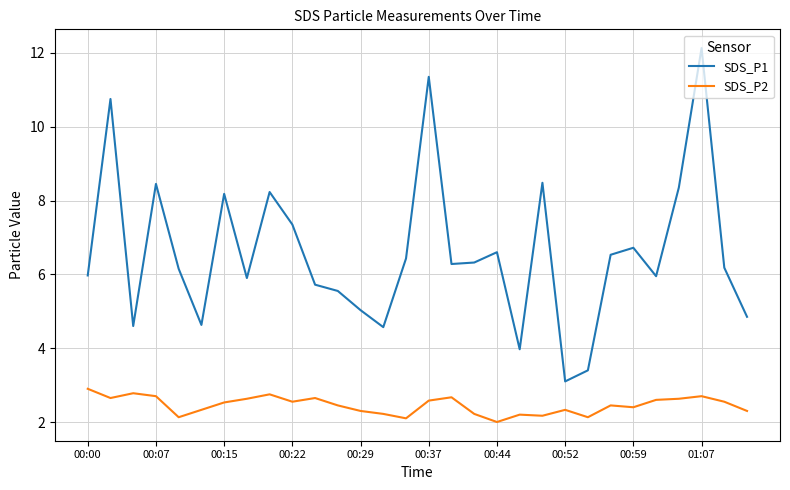

In SDS_P1, how many points are higher than both neighbors (excluding endpoints)?

9